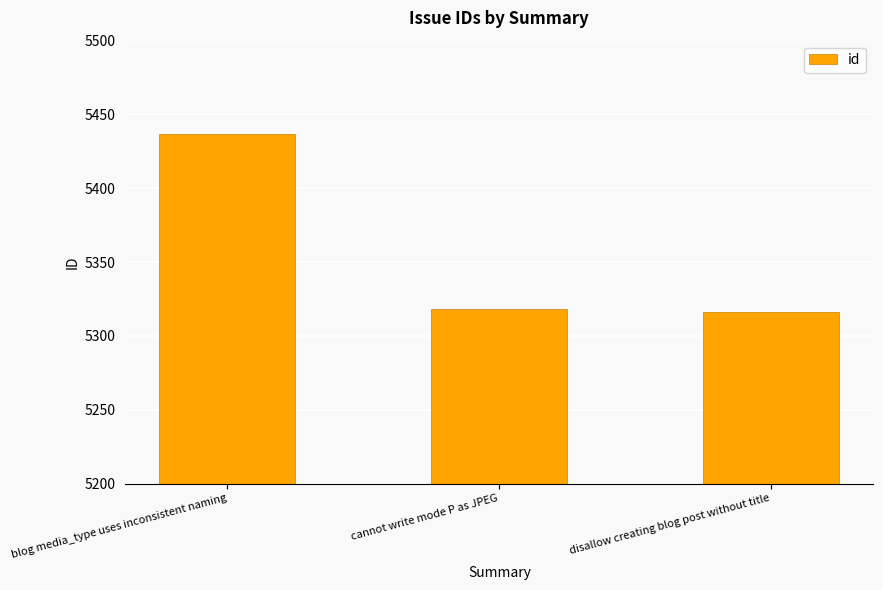

What is the sum of all values?

16071